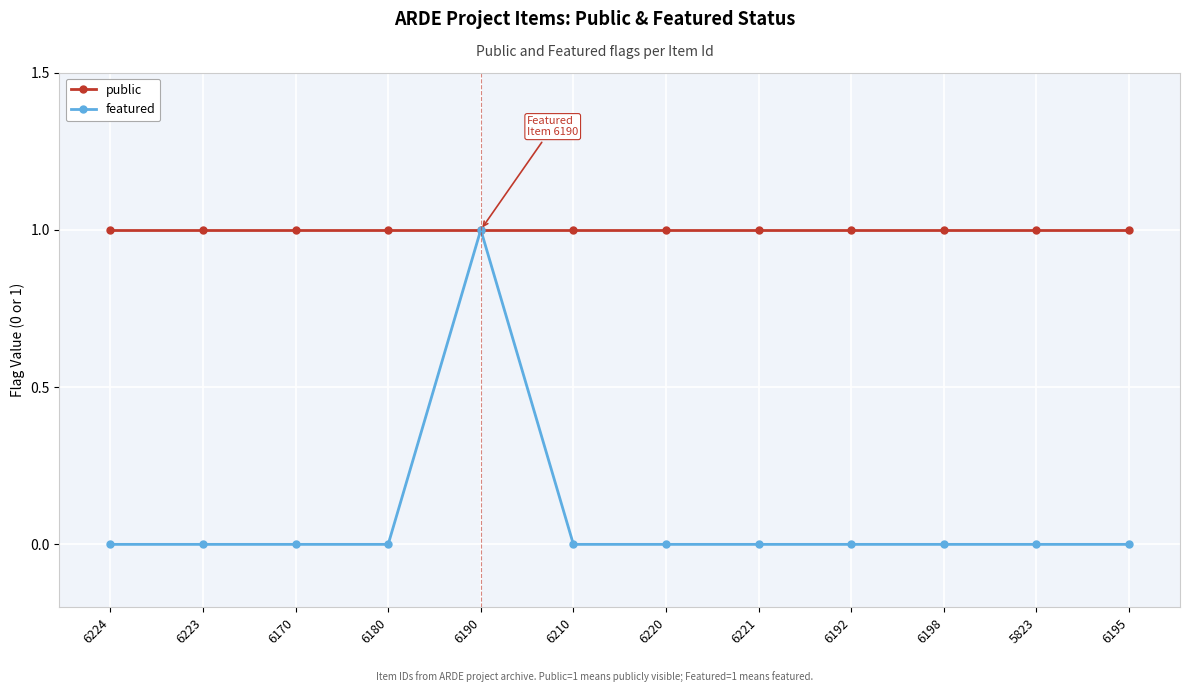

What is the sum of the public values at 6224 and 6221?

2